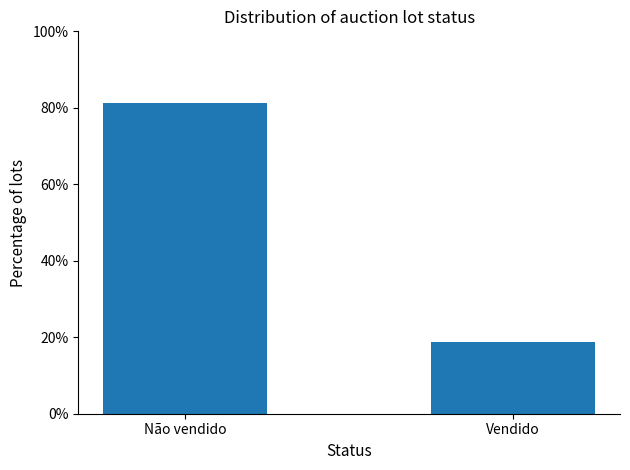

Which label corresponds to the smallest value in the chart?

Vendido